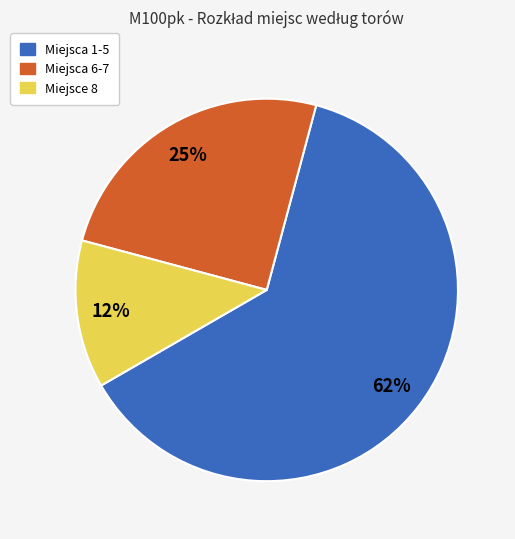

What is the largest slice in the pie chart?

Miejsca 1-5